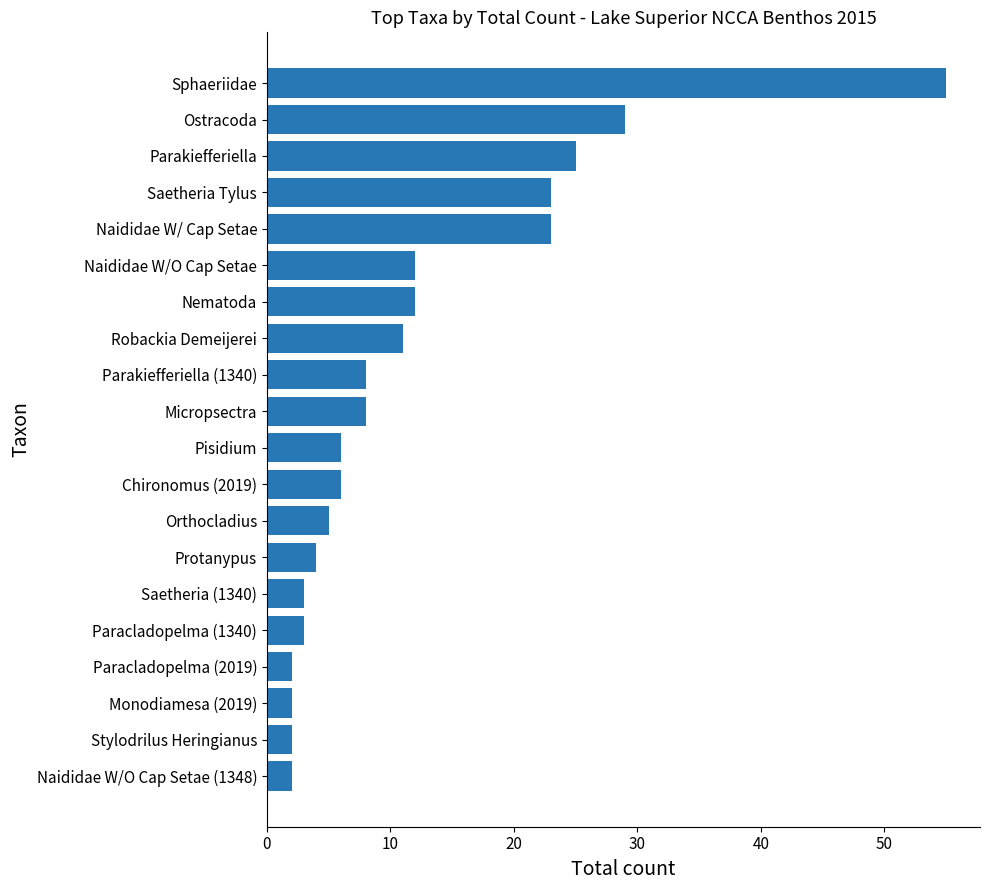

Is it true that the value at Orthocladius is 5?

True